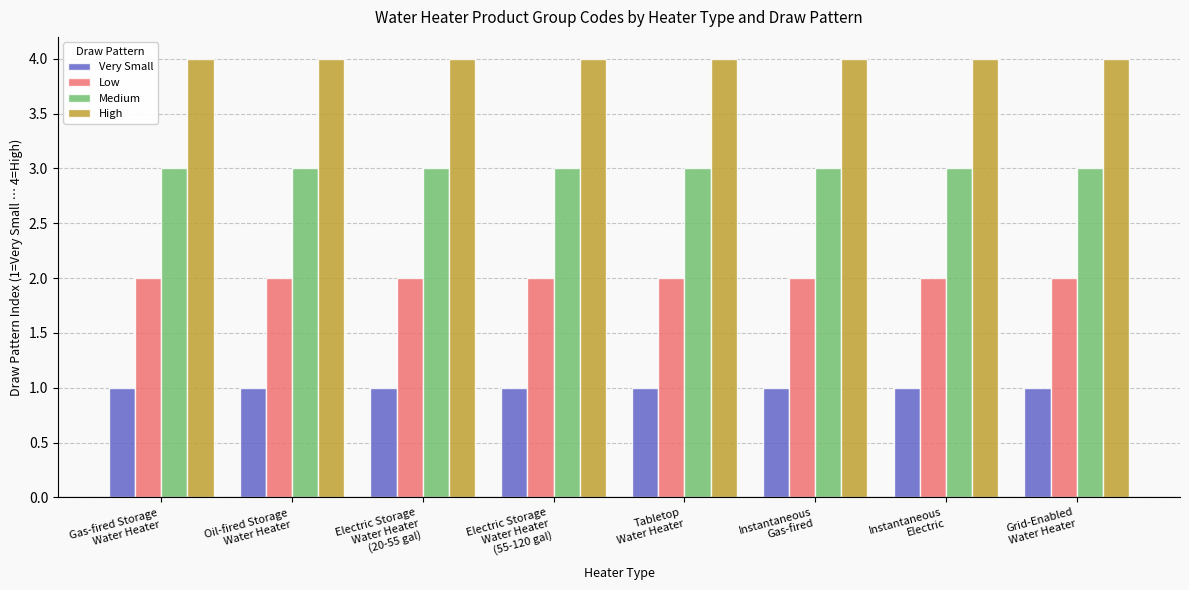

Count the number of categories in the chart.

8